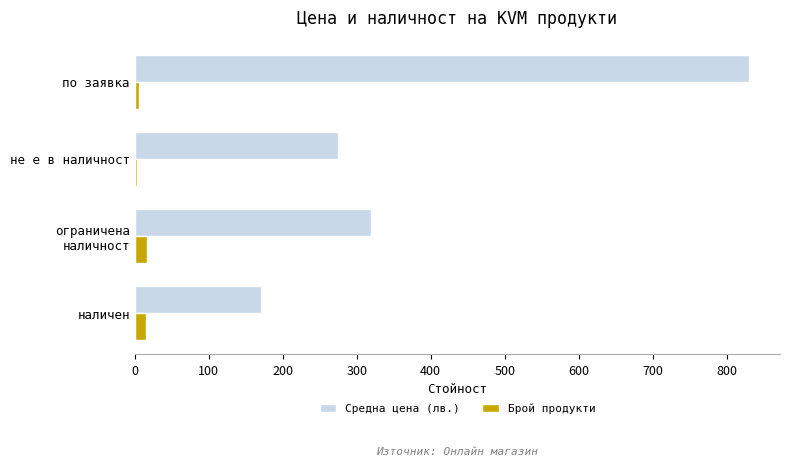

At which category is the sum across all series the highest?

по заявка